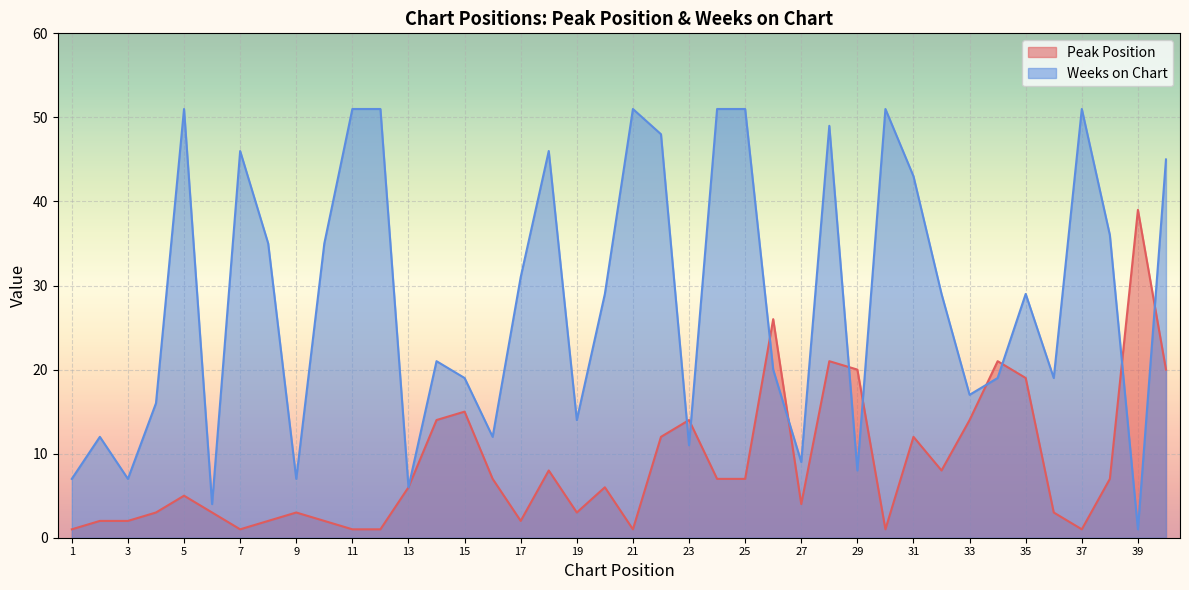

Is the value of Weeks on Chart at 39 greater than the value of Peak Position at 24?

No